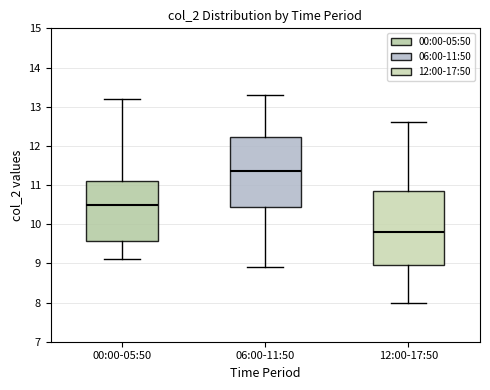

Reading left to right, transcribe this box plot: for each box, give where its median line is, the range the box spans, and where its two whiskers end, as read against the y-axis. The values are not printed on the chart, so give them approximately, as read against the axis.

00:00-05:50: median 10.5, box 9.6 to 11.1, whiskers 9.1 to 13.2
06:00-11:50: median 11.4, box 10.5 to 12.2, whiskers 8.9 to 13.3
12:00-17:50: median 9.8, box 9.0 to 10.9, whiskers 8.0 to 12.6